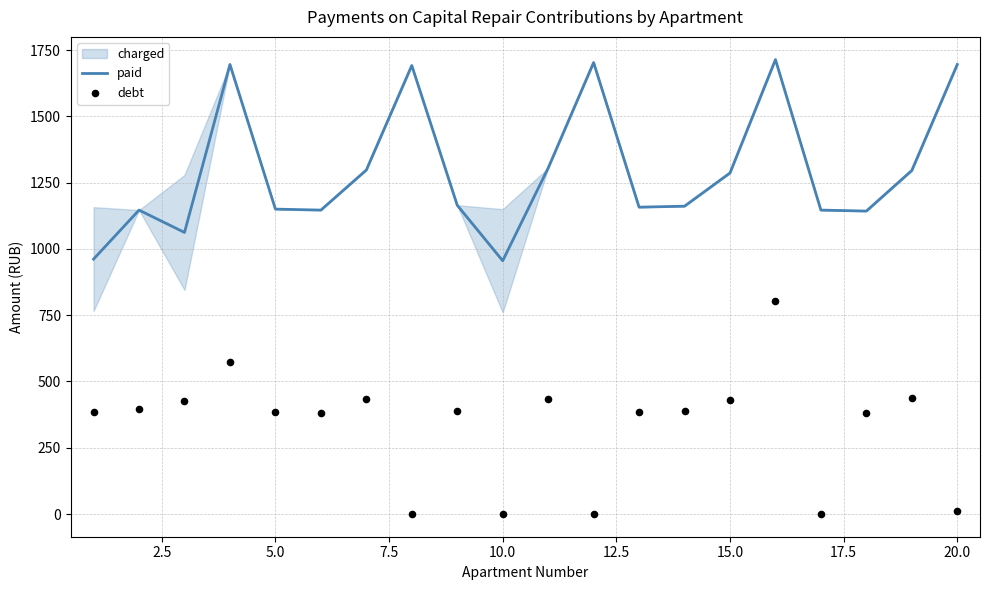

Is the value of paid at 12.5 greater than the value of debt at 19?

Yes